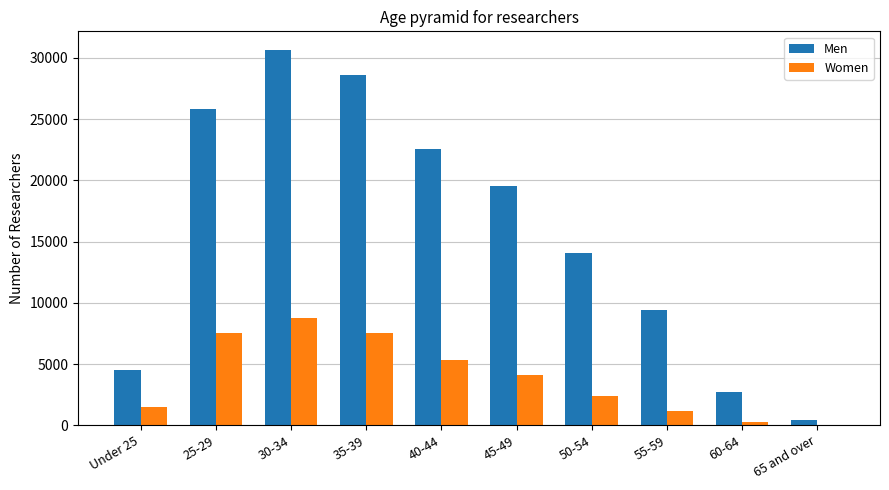

Which series has the largest total across all categories?

Men